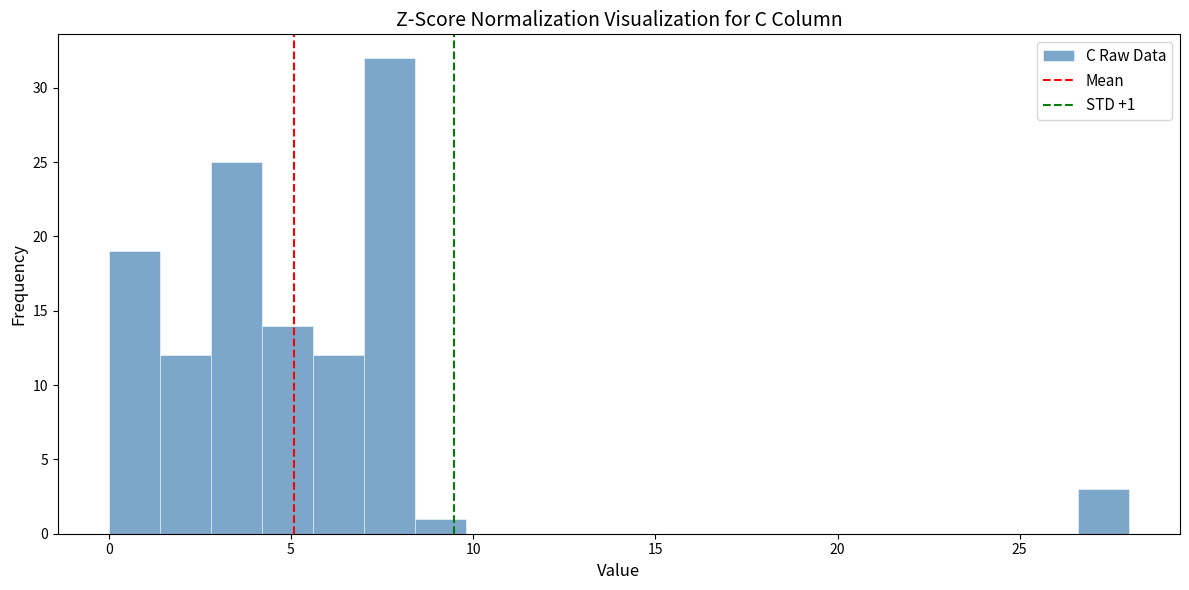

Around what value on the x-axis is the tallest bar? Give the approximate position of its centre, as read against the axis.

7.5